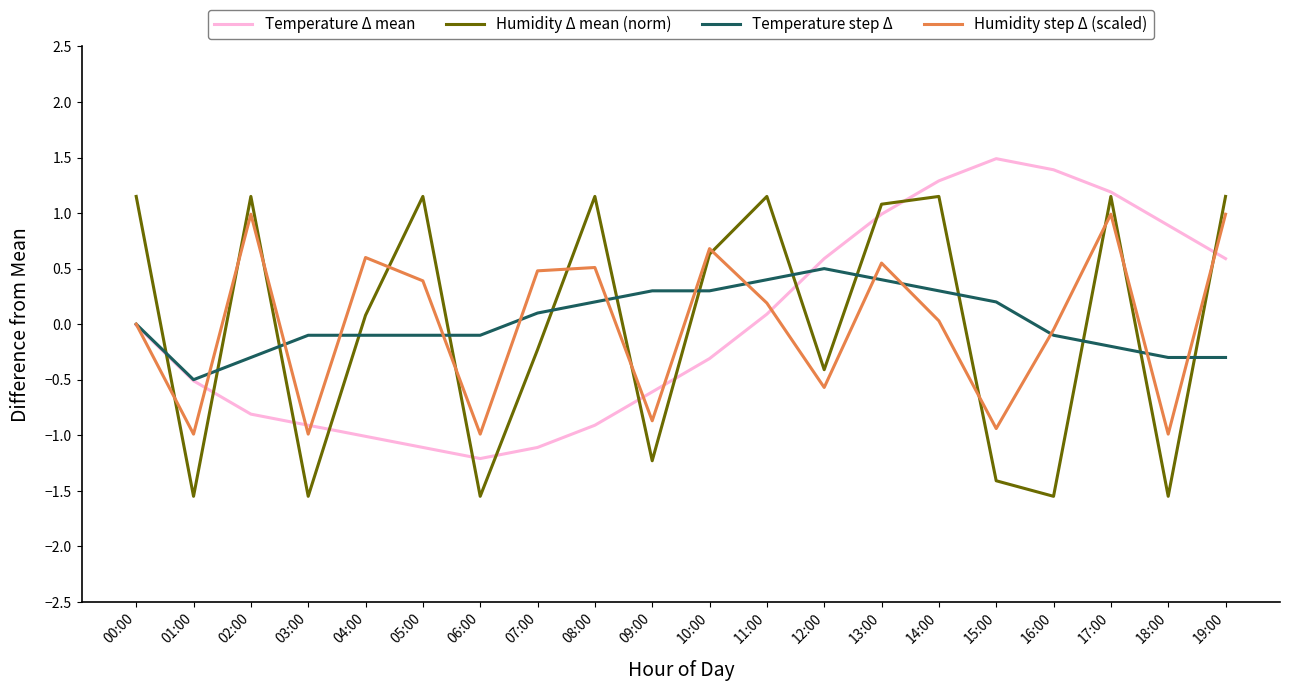

Does the chart display data point markers on the line(s)?

No